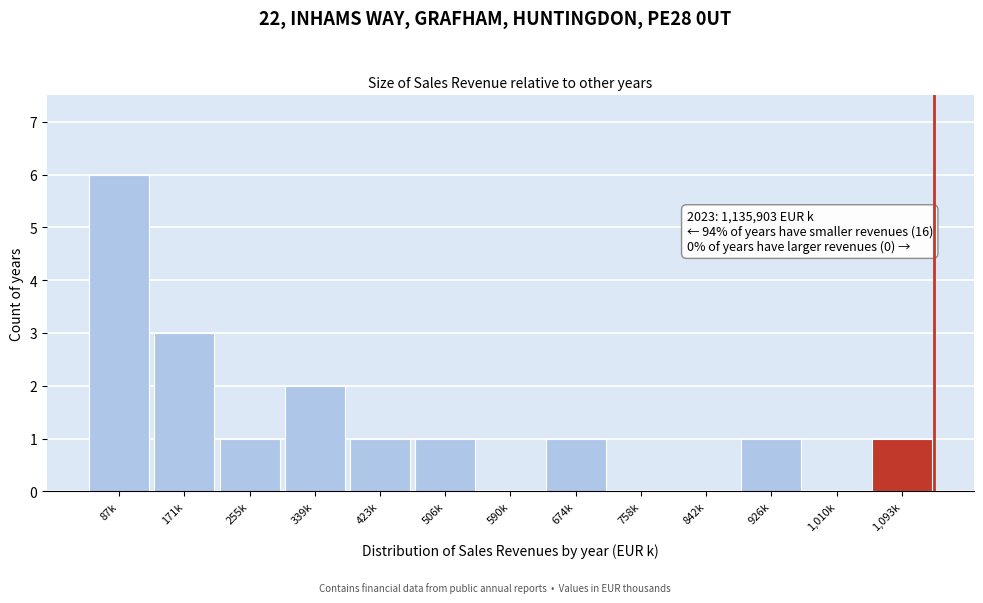

Reading left to right, extract all data points from this chart.

87k=6	171k=3	255k=1	339k=2	423k=1	506k=1	590k=0	674k=1	758k=0	842k=0	926k=1	1,010k=0	1,093k=1